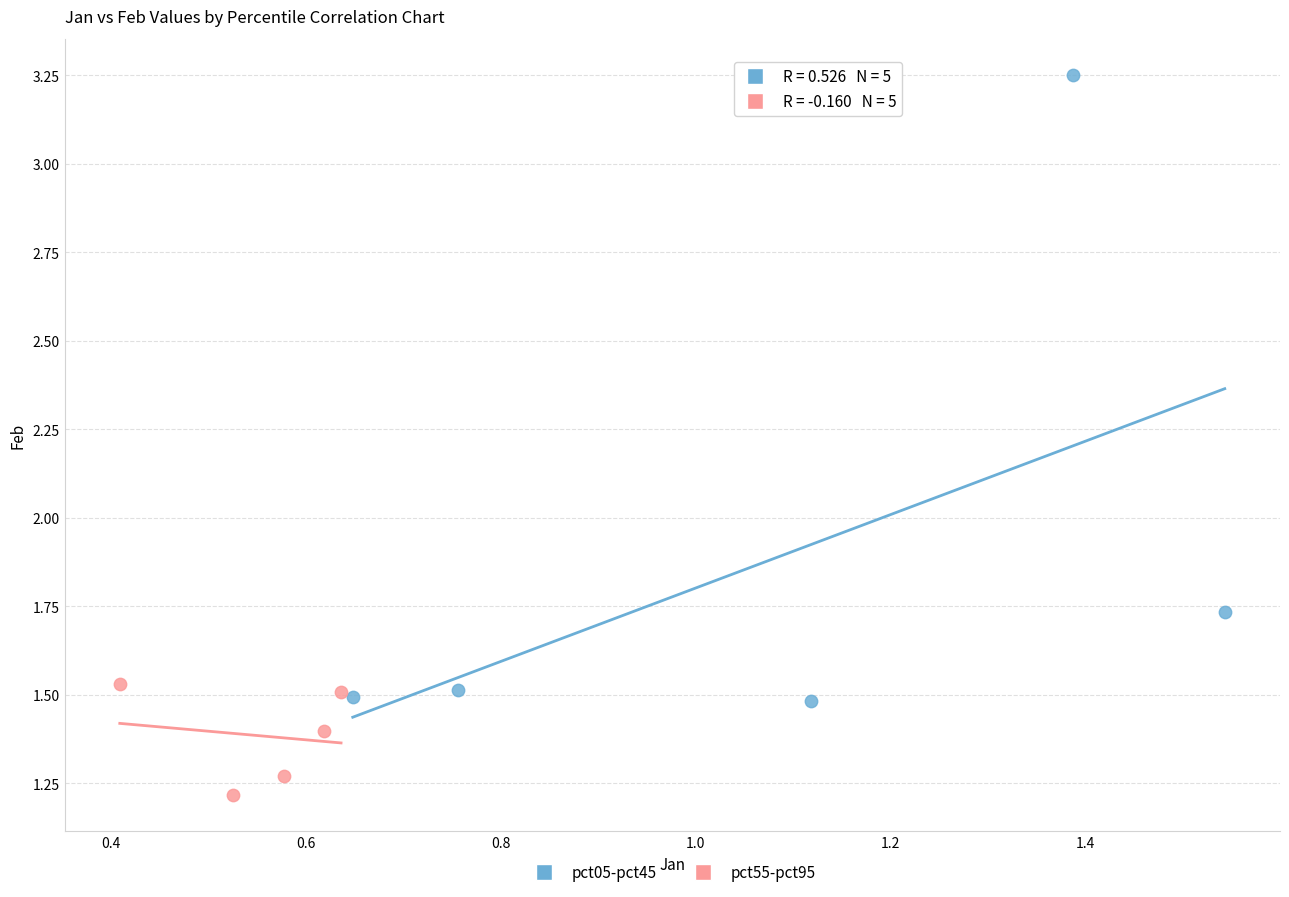

Which series contains the highest Y value?

pct05-pct45